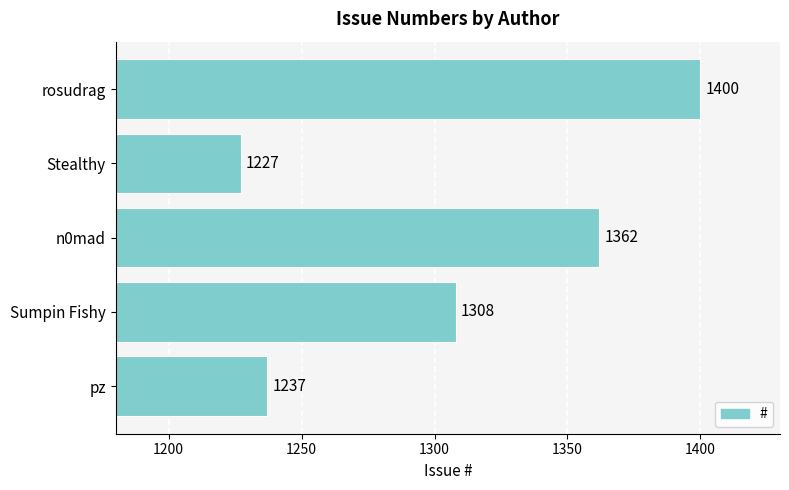

How many bars are there in total?

5